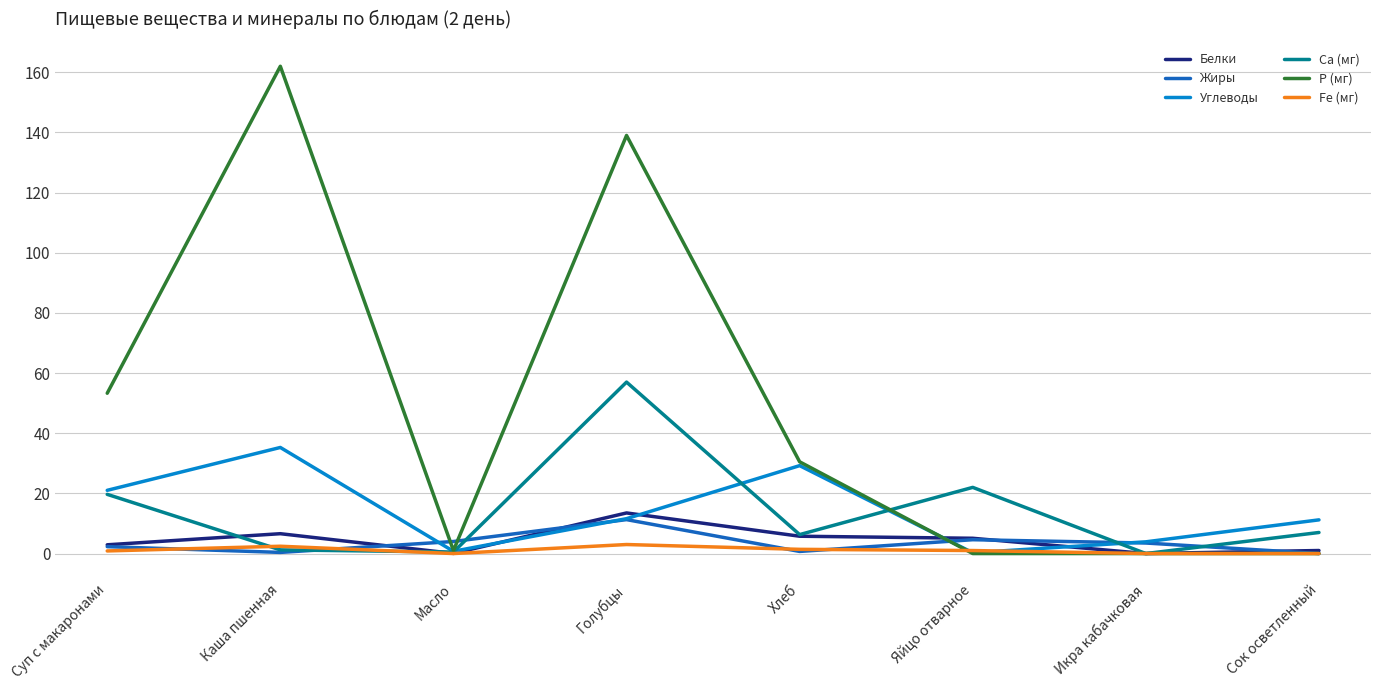

What is the sum of all Fe (мг) values?

8.7